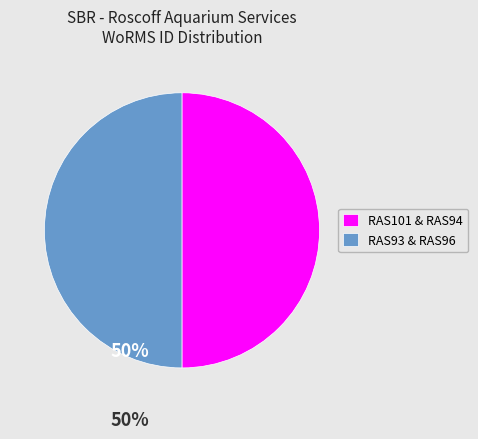

Do RAS93 & RAS96 and RAS101 & RAS94 together represent more than half of the pie?

Yes